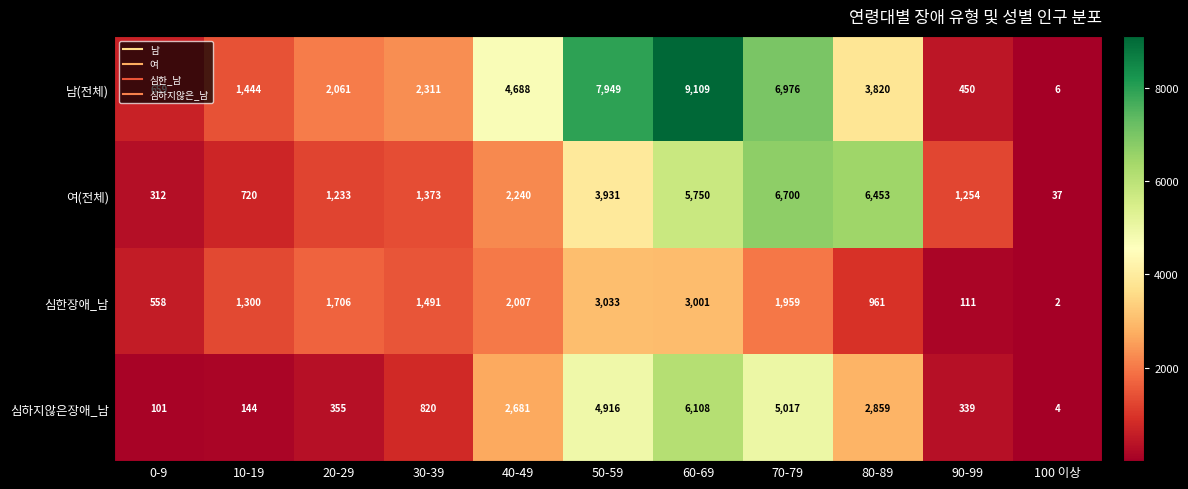

Rank the series at 80-89 from lowest to highest value.

심한장애_남, 심하지않은장애_남, 남(전체), 여(전체)